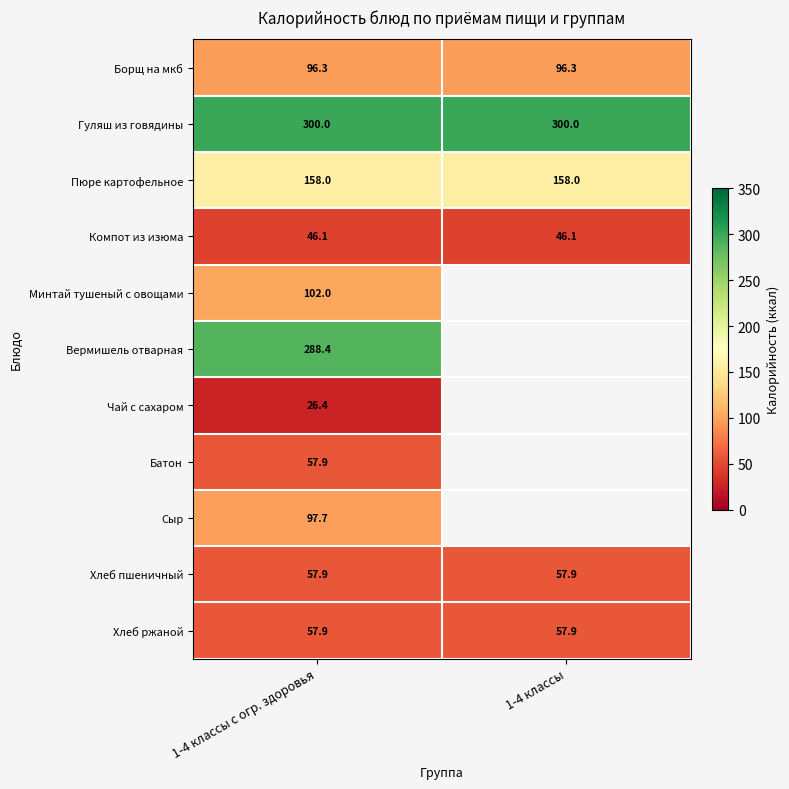

Is the value of Вермишель отварная at 1-4 классы с огр. здоровья greater than the value of Гуляш из говядины at 1-4 классы с огр. здоровья?

No